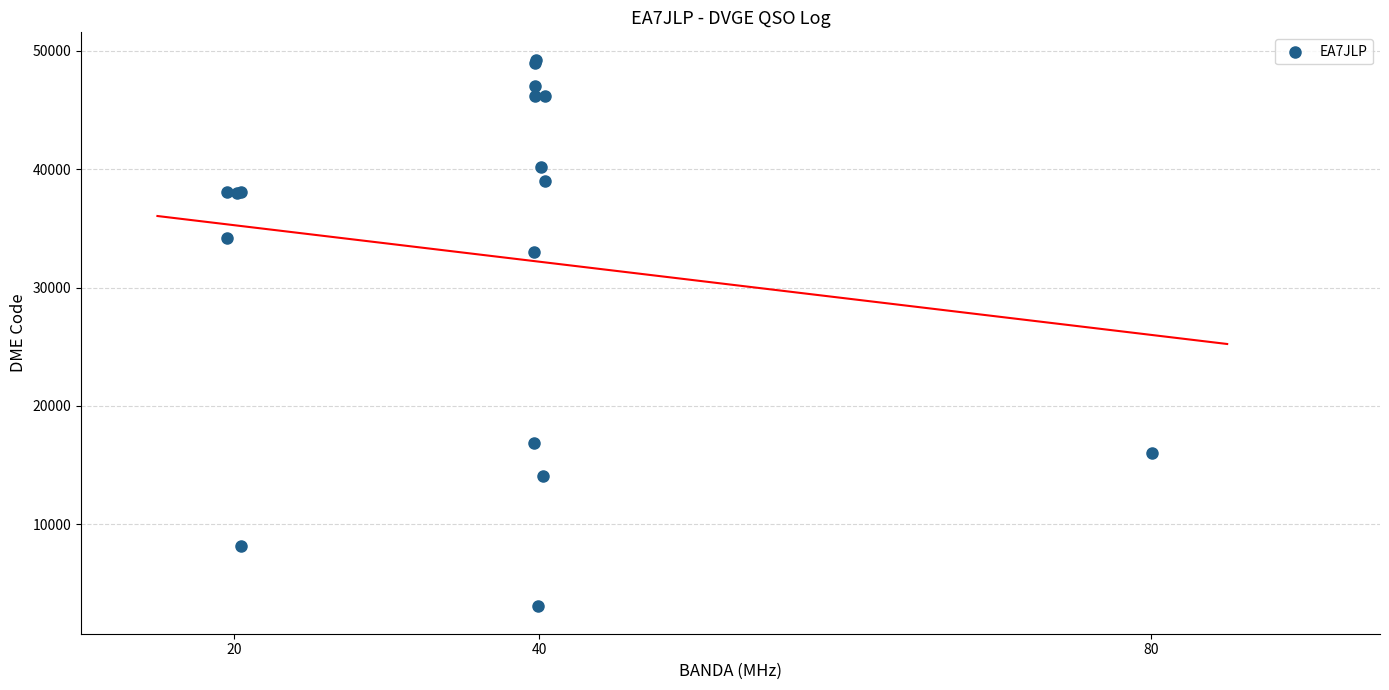

What Y value in the scatter plot is closest to 26154?

33031